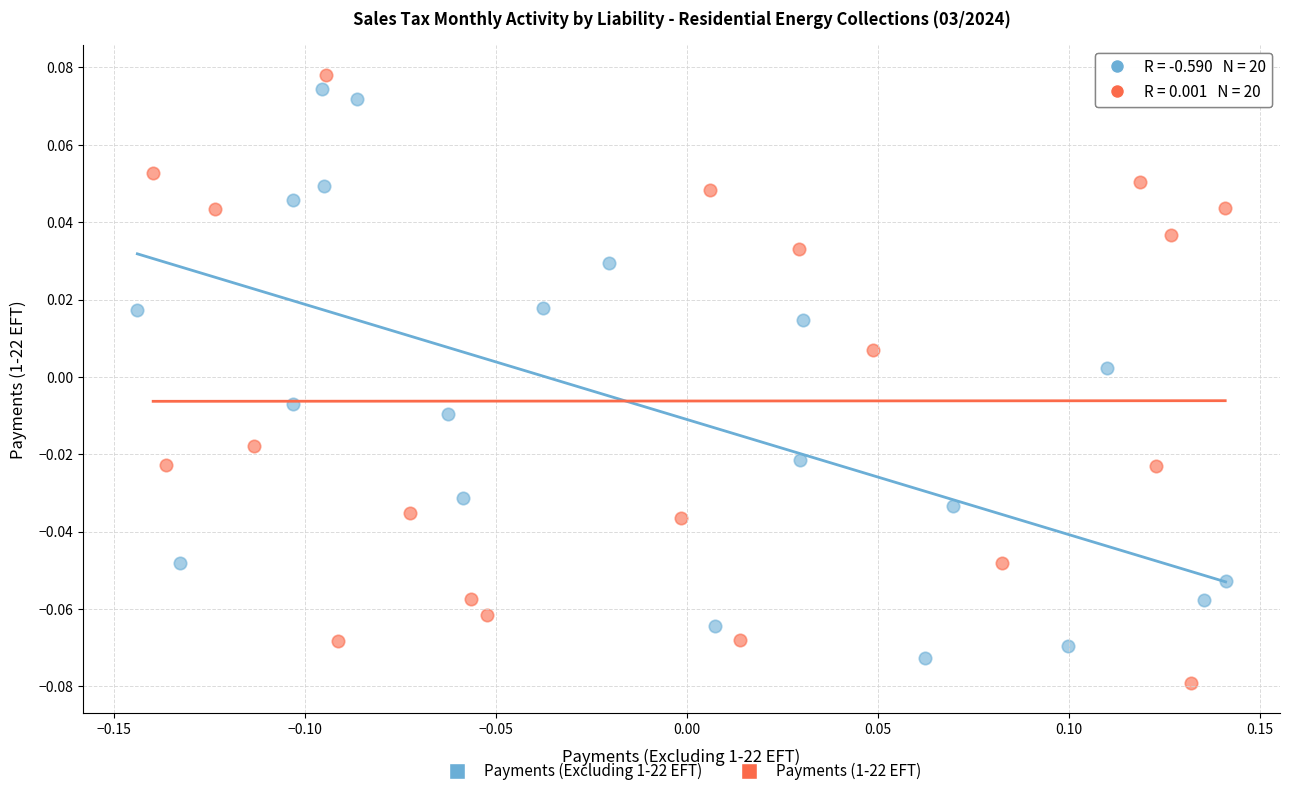

Which series contains the lowest Y value?

Payments (1-22 EFT)